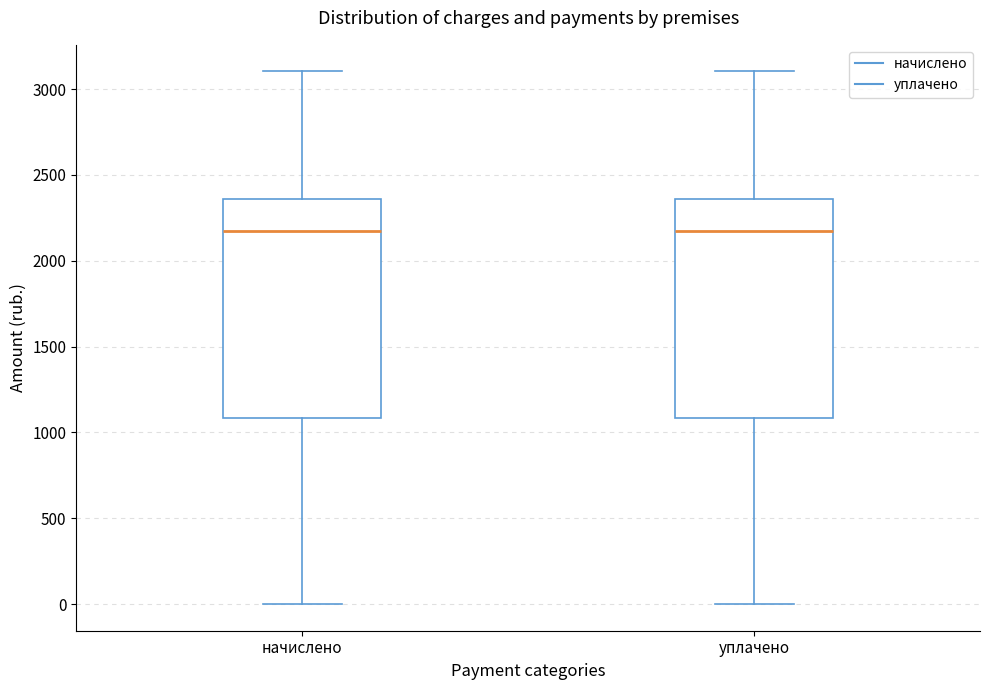

Reading left to right, read every box against the y-axis: the position of its median line, the range the box covers, and the ends of its whiskers. The values are not printed on the chart, so give them approximately, as read against the axis.

начислено: median 2150, box 1100 to 2350, whiskers 0 to 3100
уплачено: median 2150, box 1100 to 2350, whiskers 0 to 3100